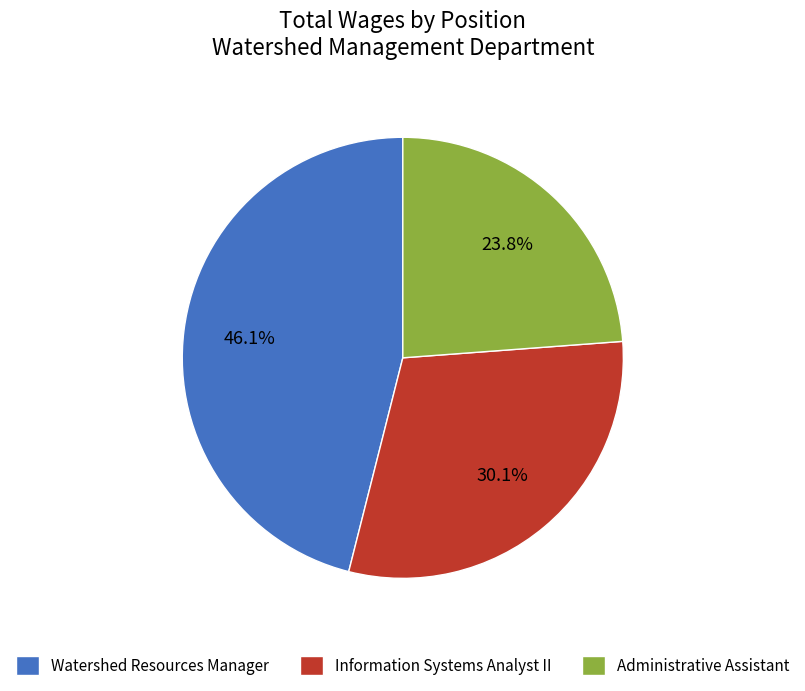

What is the ratio of the value at Watershed Resources Manager to the value at Administrative Assistant?

1.9